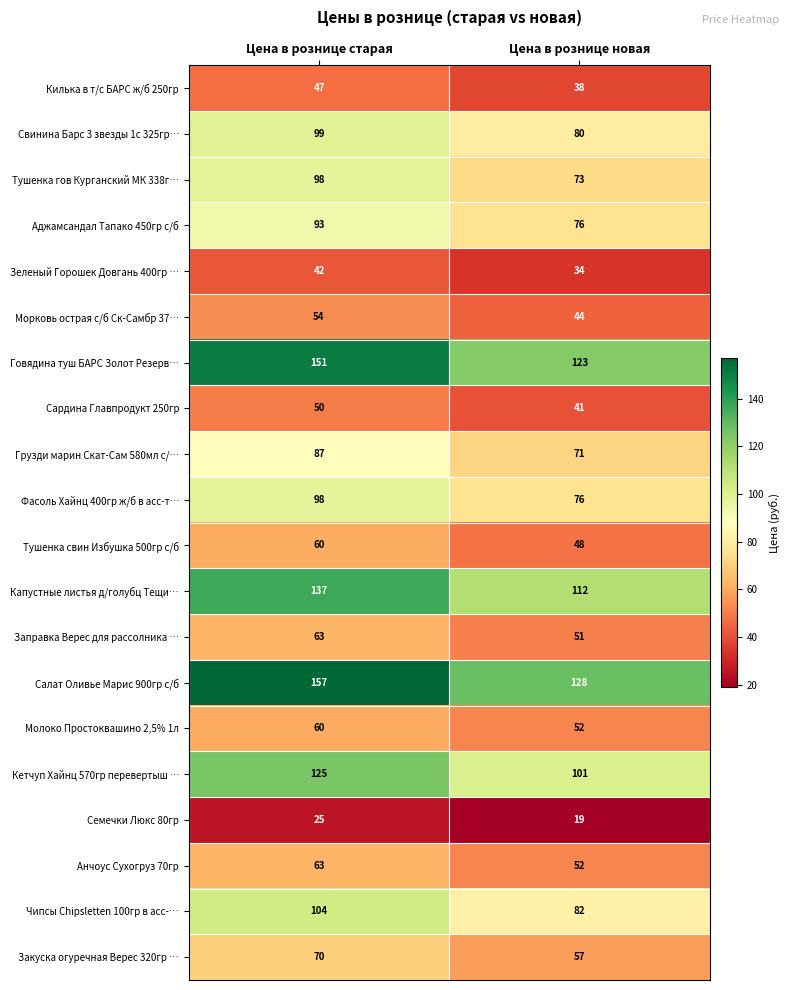

The Тушенка гов Курганский МК 338г… series shows 24 at Цена в рознице старая. True or false?

False